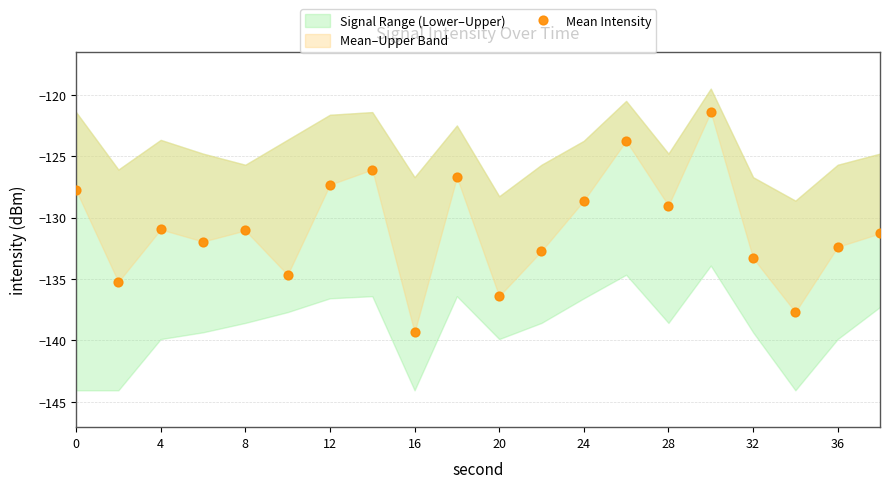

What is the range of X values (max minus min)?

38.0